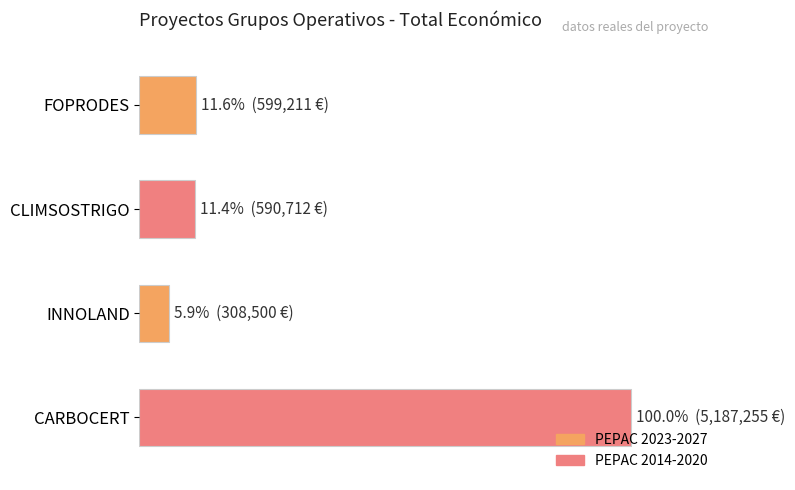

Are the bars horizontal?

Yes